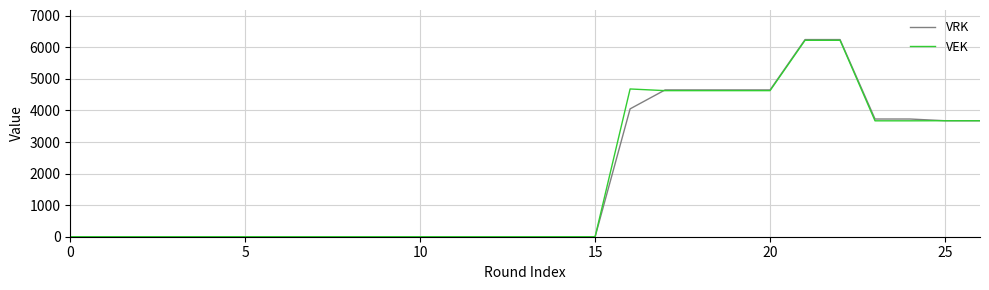

Which series has the widest spread of values?

VRK